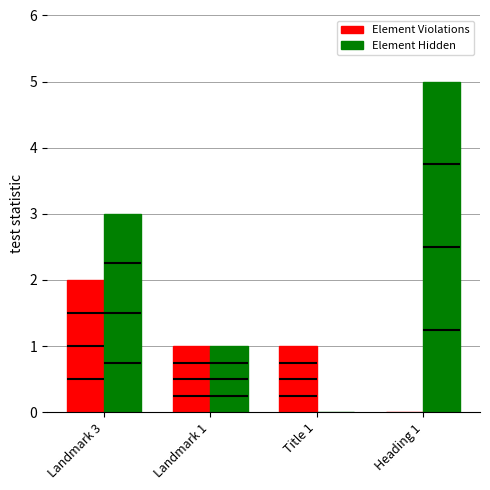

Which has a higher value, Title 1 or Landmark 1?

Title 1